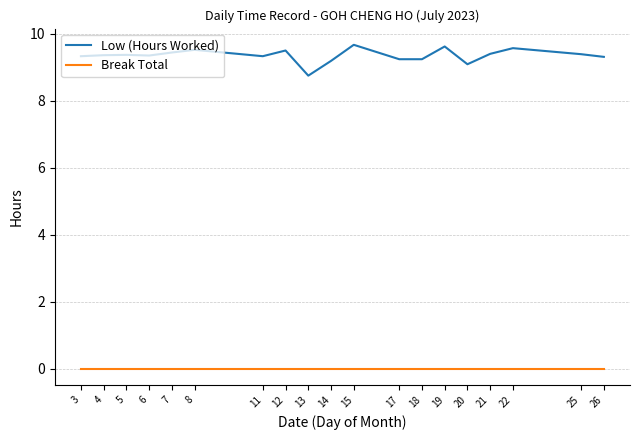

Does the chart display data point markers on the line(s)?

No